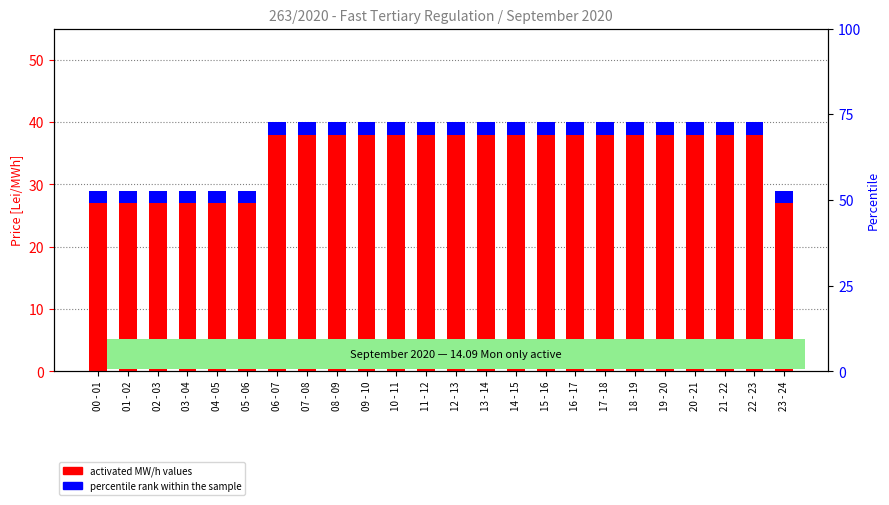

The value of percentile rank at 12 - 13 is 3. True or false?

False